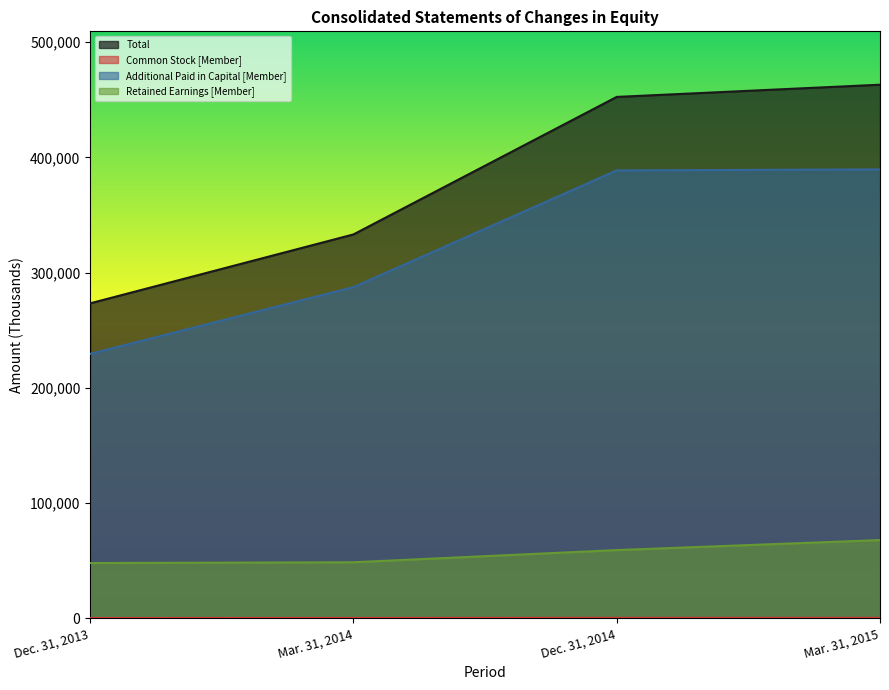

What is the minimum value for Retained Earnings [Member]?

48018